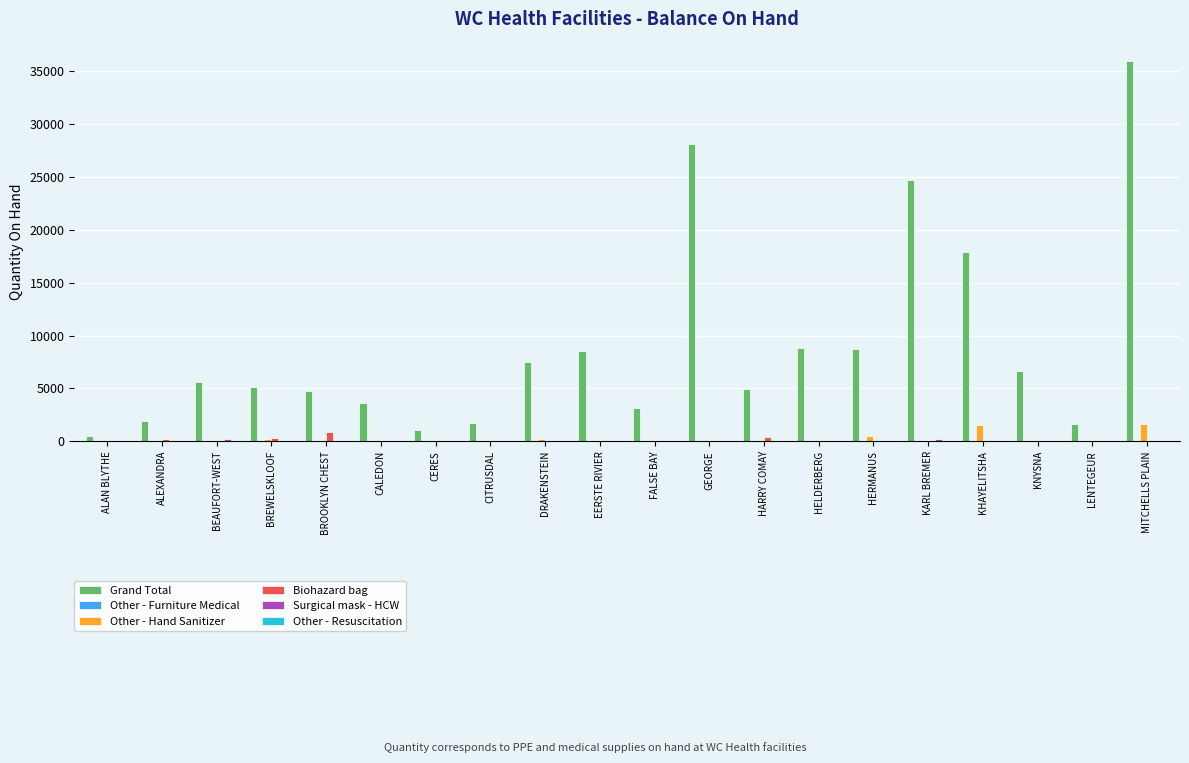

At which category is the sum across all series the highest?

MITCHELLS PLAIN